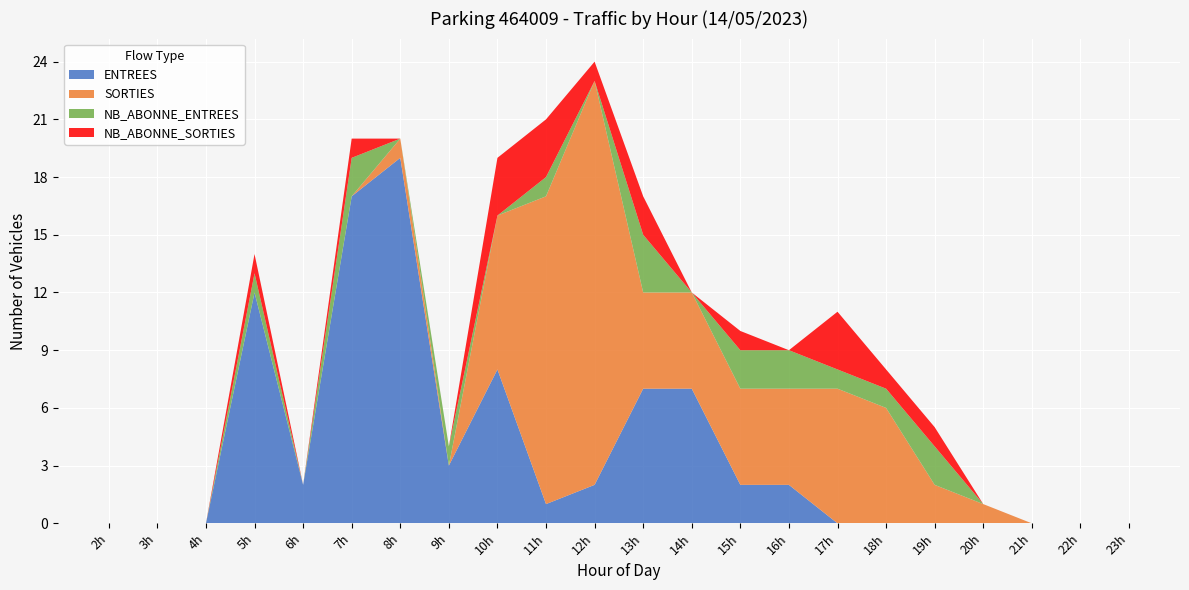

Reading left to right, what are all the values shown in this chart?

ENTREES: 0	0	0	12	2	17	19	3	8	1	2	7	7	2	2	0	0	0	0	0	0	0
SORTIES: 0	0	0	0	0	0	1	0	8	16	21	5	5	5	5	7	6	2	1	0	0	0
NB_ABONNE_ENTREES: 0	0	0	1	0	2	0	1	0	1	0	3	0	2	2	1	1	2	0	0	0	0
NB_ABONNE_SORTIES: 0	0	0	1	0	1	0	0	3	3	1	2	0	1	0	3	1	1	0	0	0	0